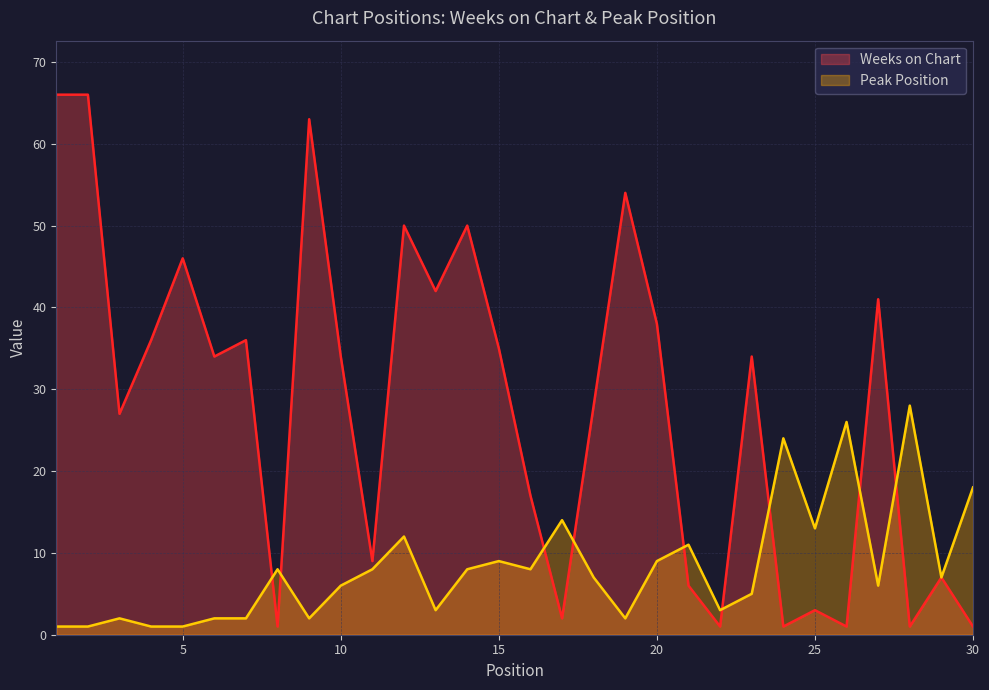

Reading left to right, what are all the values shown in this chart?

Weeks on Chart: 66	66	27	36	46	34	36	1	63	34	9	50	42	50	35	17	2	28	54	38	6	1	34	1	3	1	41	1	7	1
Peak Position: 1	1	2	1	1	2	2	8	2	6	8	12	3	8	9	8	14	7	2	9	11	3	5	24	13	26	6	28	7	18